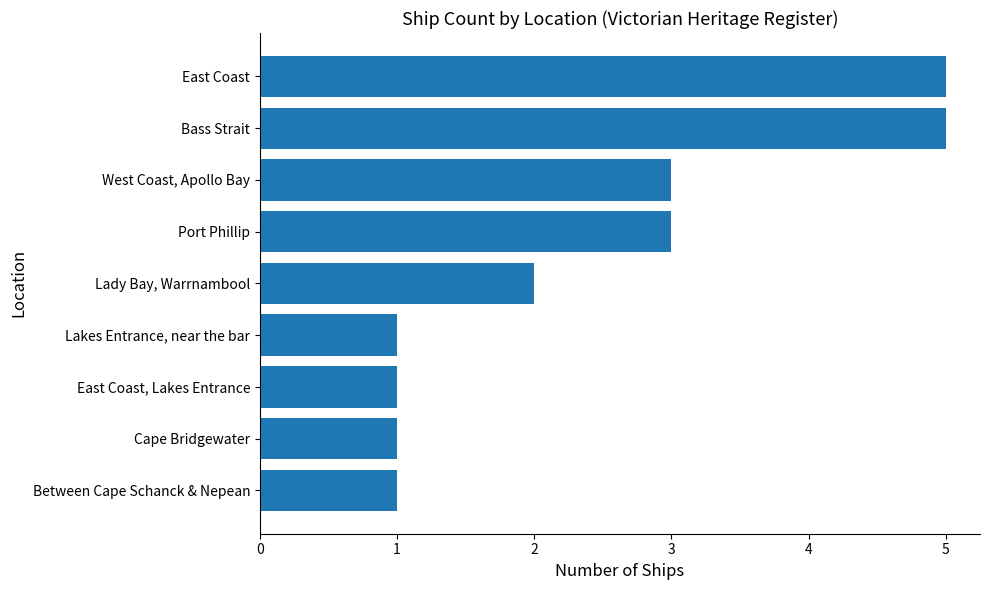

What is the approximate value at Port Phillip?

3